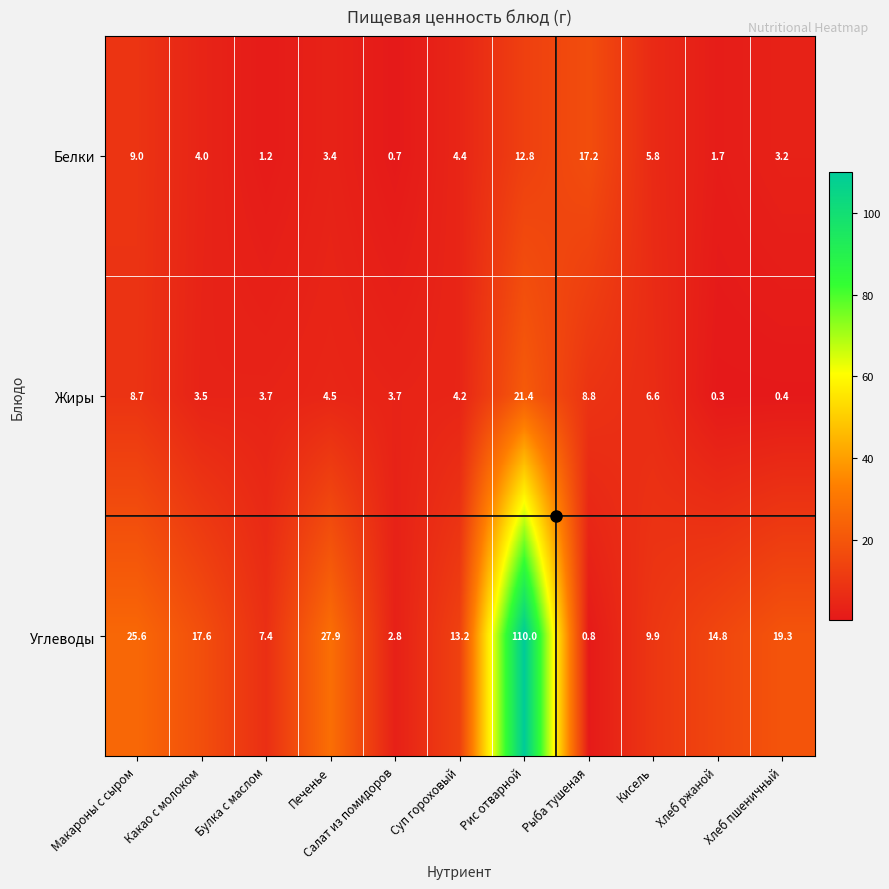

What is the difference between the Углеводы values at Макароны с сыром and Какао с молоком?

8.0